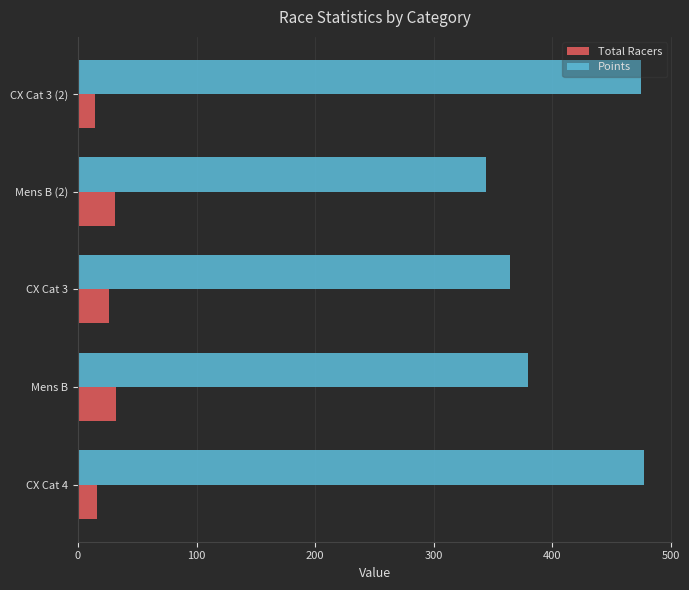

Which series has the widest spread of values?

Points